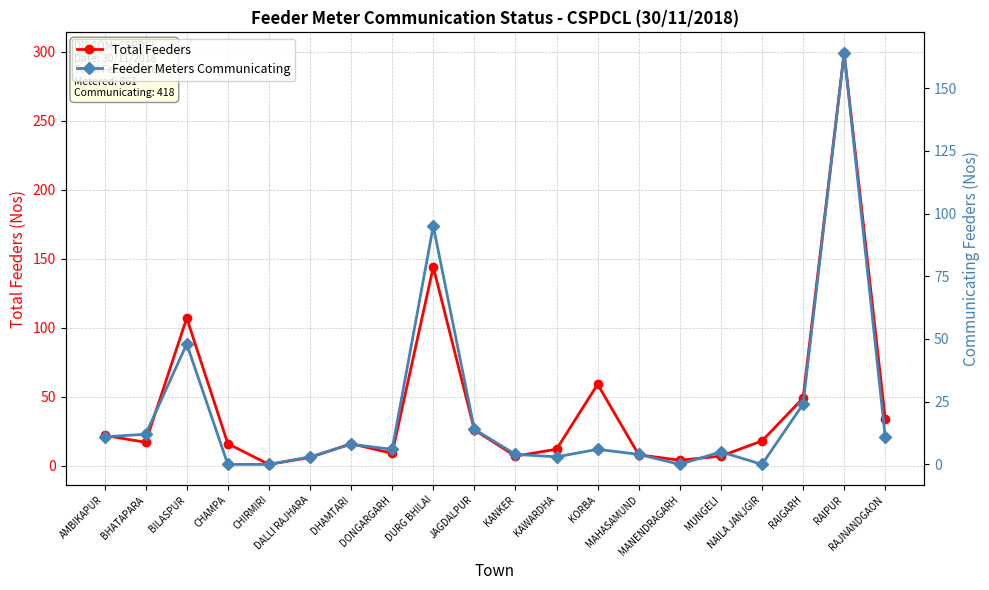

What is the difference between the maximum and second lowest values in the Total Feeders series?

295